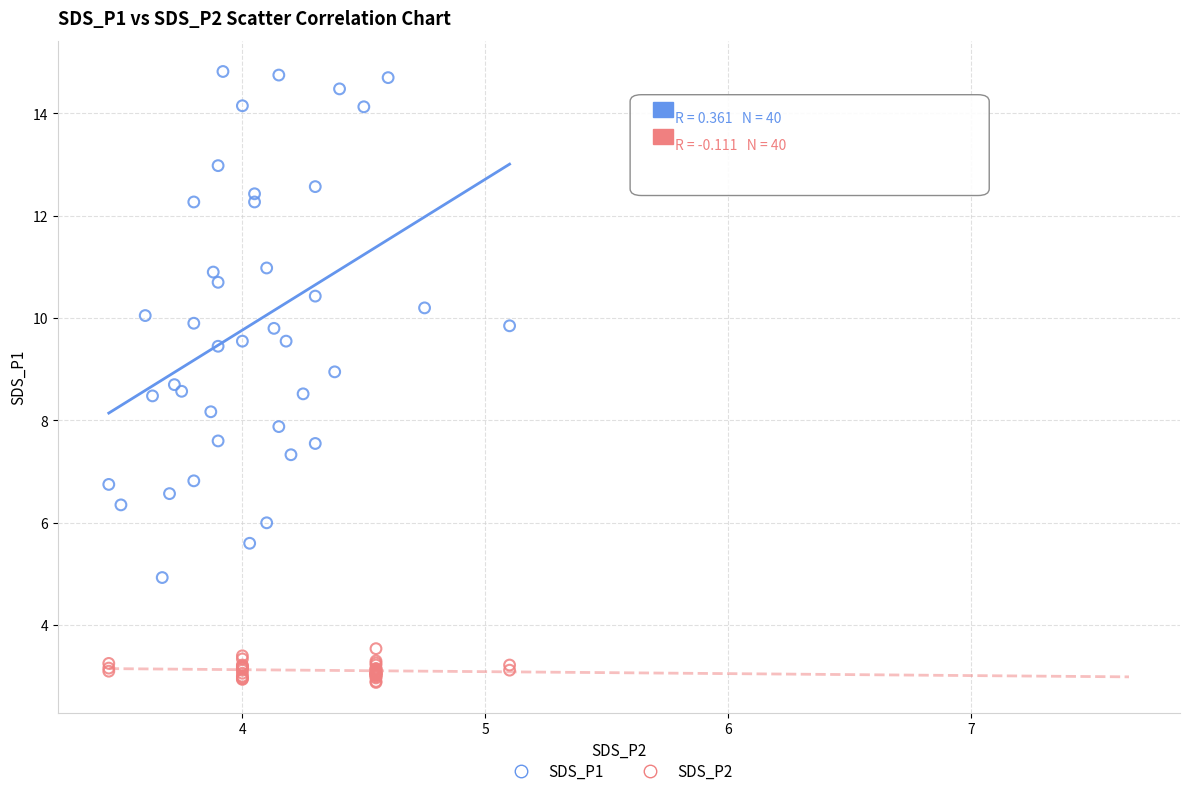

Which series has the widest spread of Y values?

SDS_P1